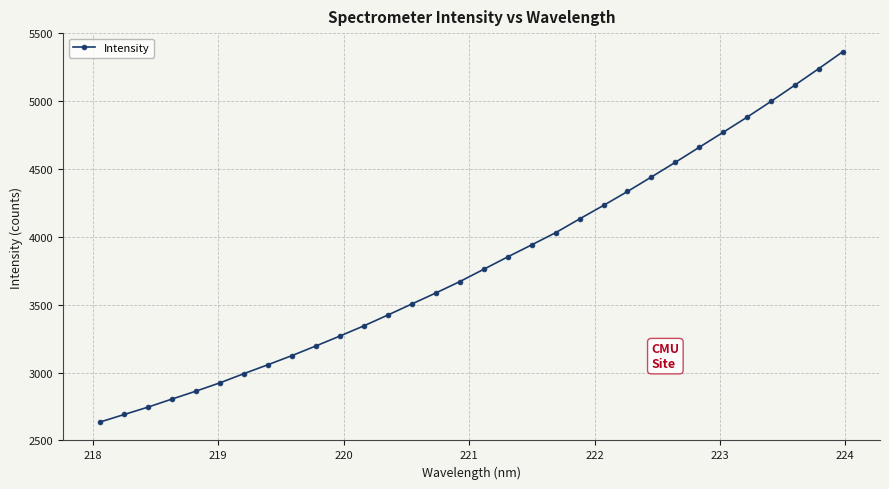

What is the difference between the maximum and minimum values?

2727.5